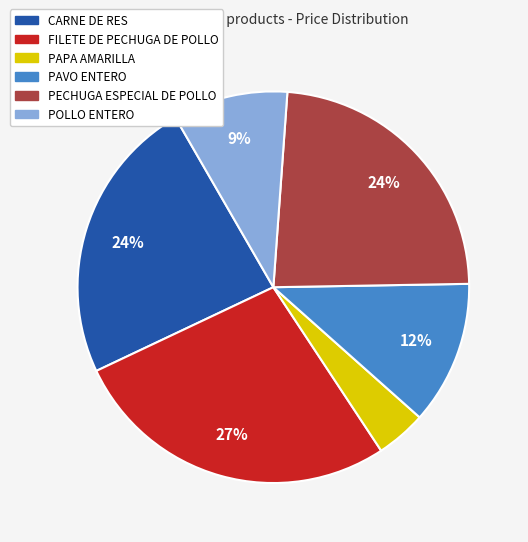

How many segments does this pie chart have?

6